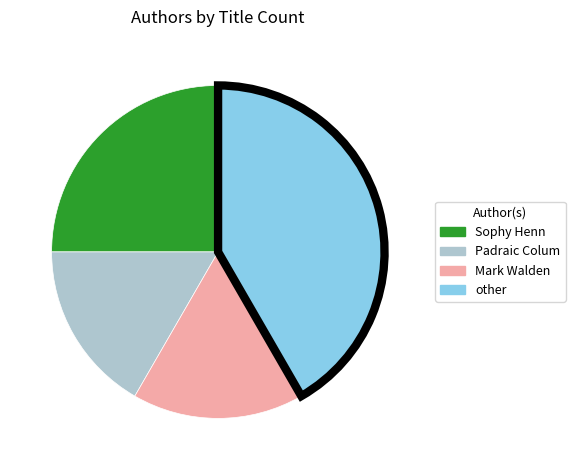

Is there a majority slice in this chart?

No